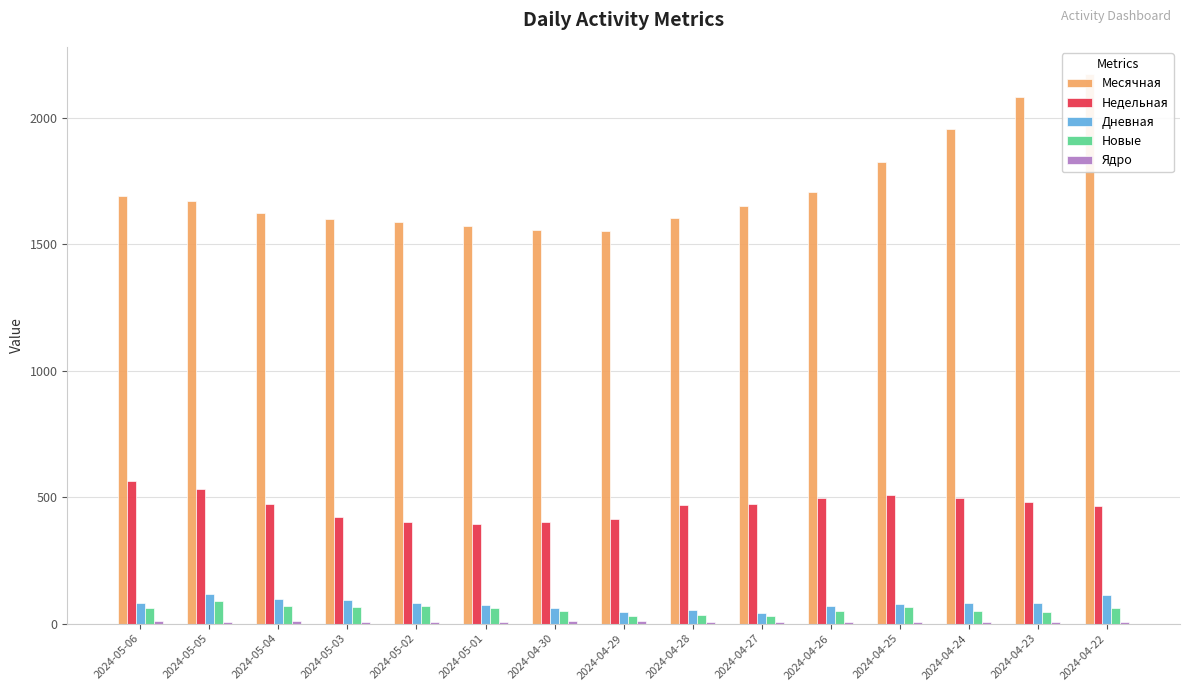

What is the label of the 3rd bar from the left?

2024-05-04